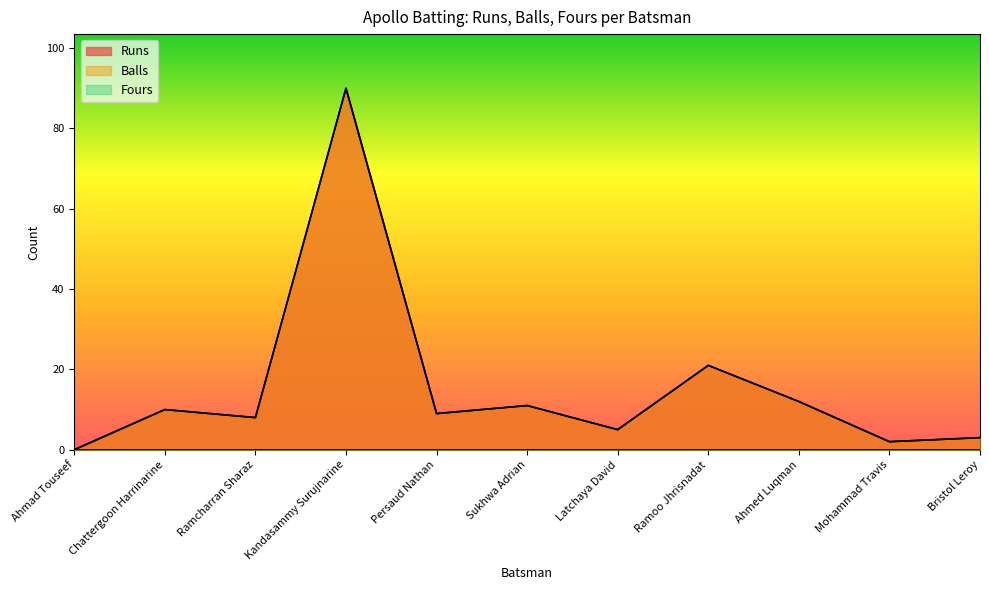

What position from the right is Ahmed Luqman?

3